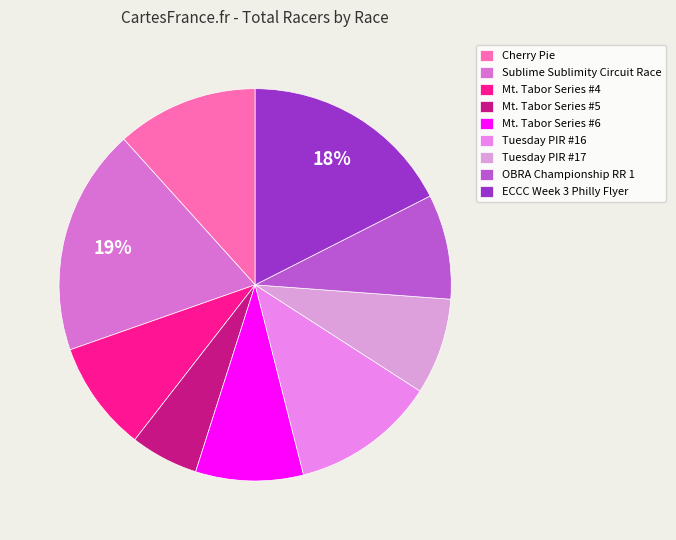

What is the change in value from OBRA Championship RR 1 to ECCC Week 3 Philly Flyer?

+38